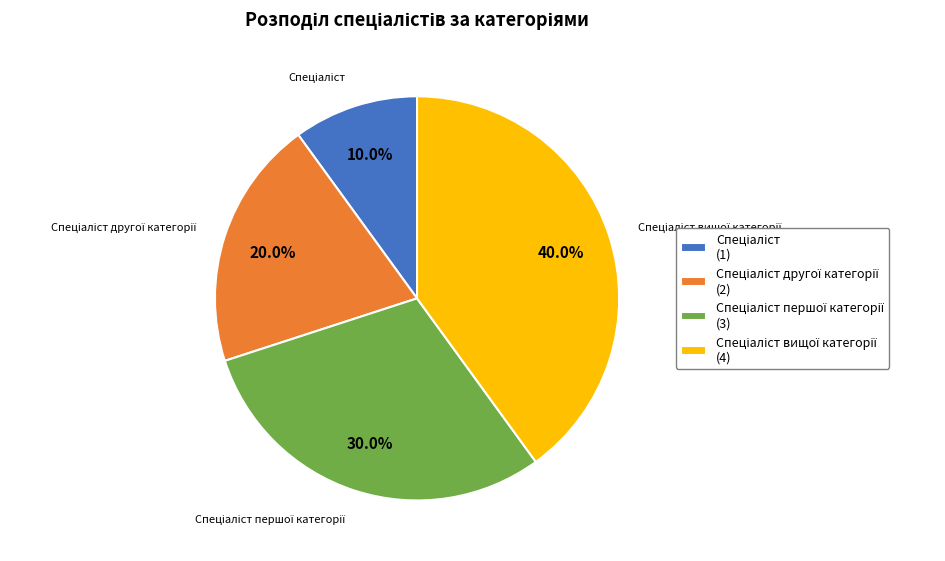

Is there any slice that represents more than half of the pie?

No